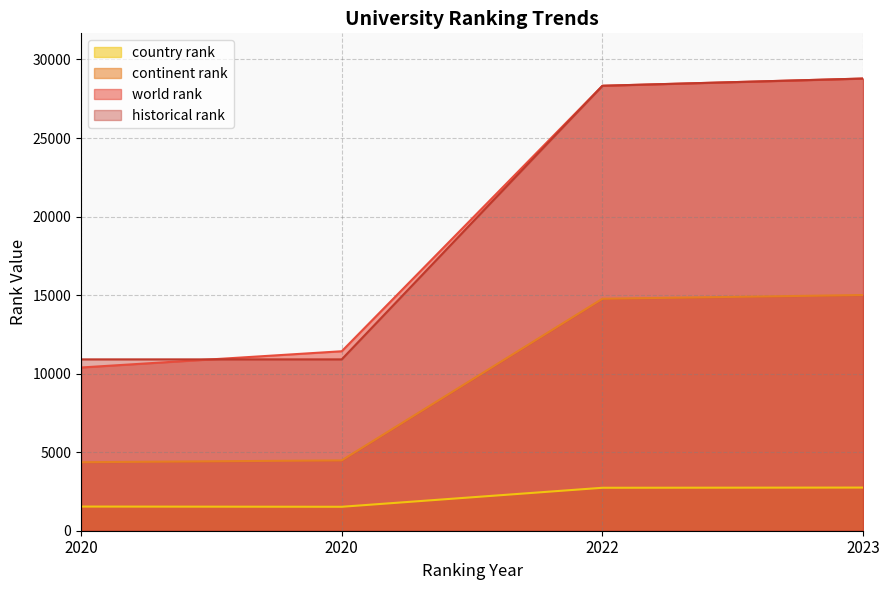

Reading left to right, what are all the values shown in this chart?

world rank: 2020=10391	2020=11425	2022=28325	2023=28785
continent rank: 2020=4360	2020=4478	2022=14768	2023=15005
country rank: 2020=1538	2020=1524	2022=2734	2023=2747
historical rank: 2020=10908	2020=10908	2022=28325	2023=28785